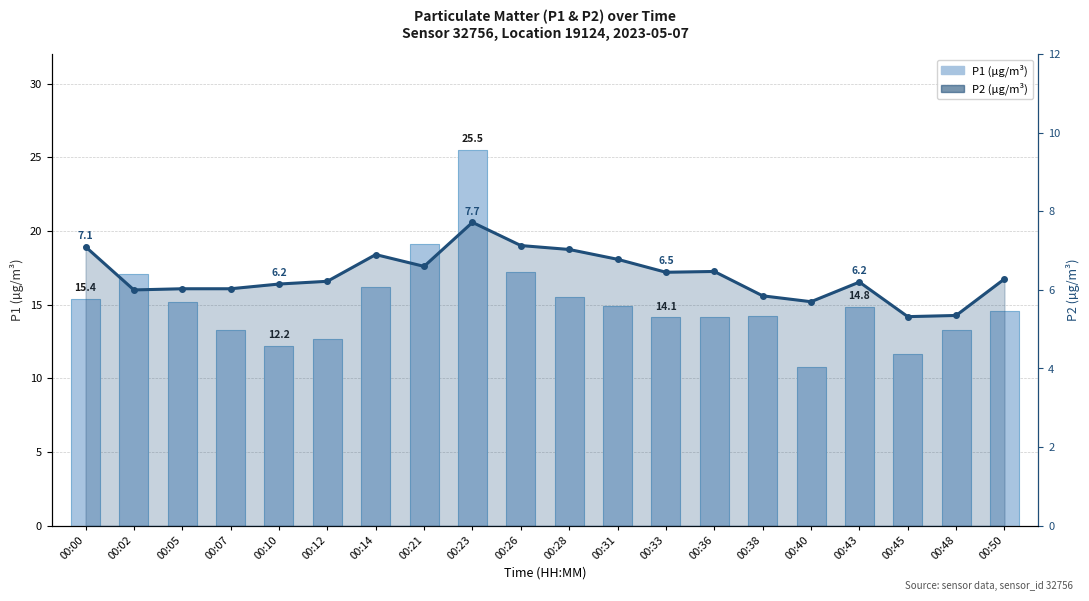

Rank the categories by P1 (µg/m³) value from lowest to highest.

00:40, 00:45, 00:10, 00:12, 00:07, 00:48, 00:33, 00:36, 00:38, 00:50, 00:43, 00:31, 00:05, 00:00, 00:28, 00:14, 00:02, 00:26, 00:21, 00:23